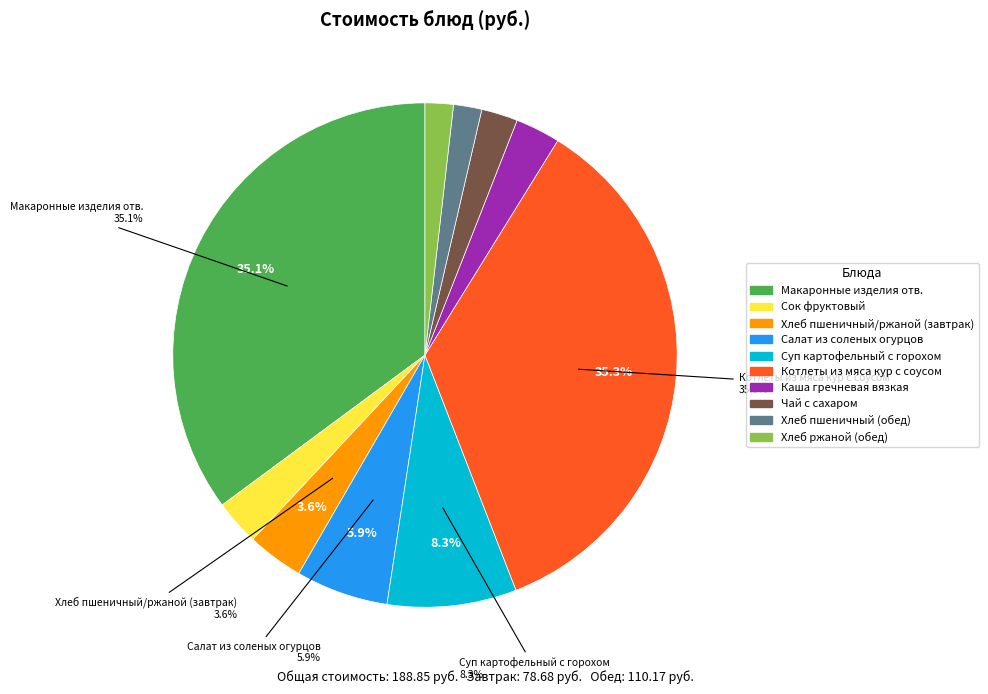

Is there a majority slice in this chart?

No